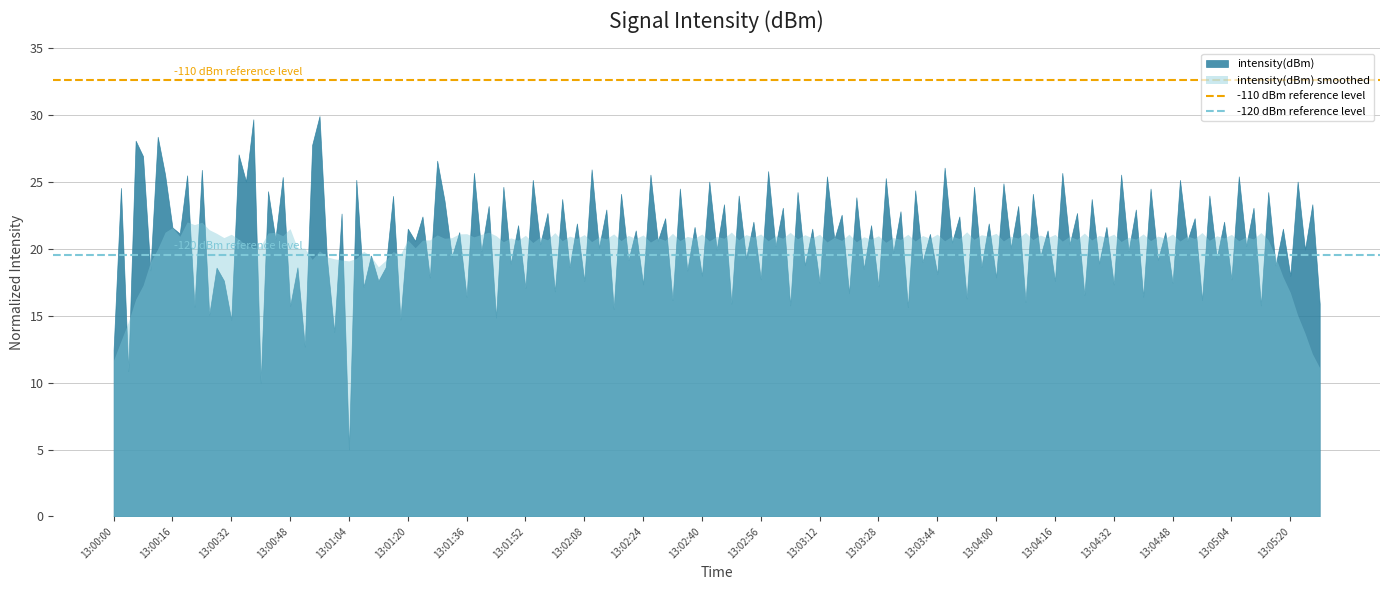

What is the average value of the -110 dBm reference level series?

32.6